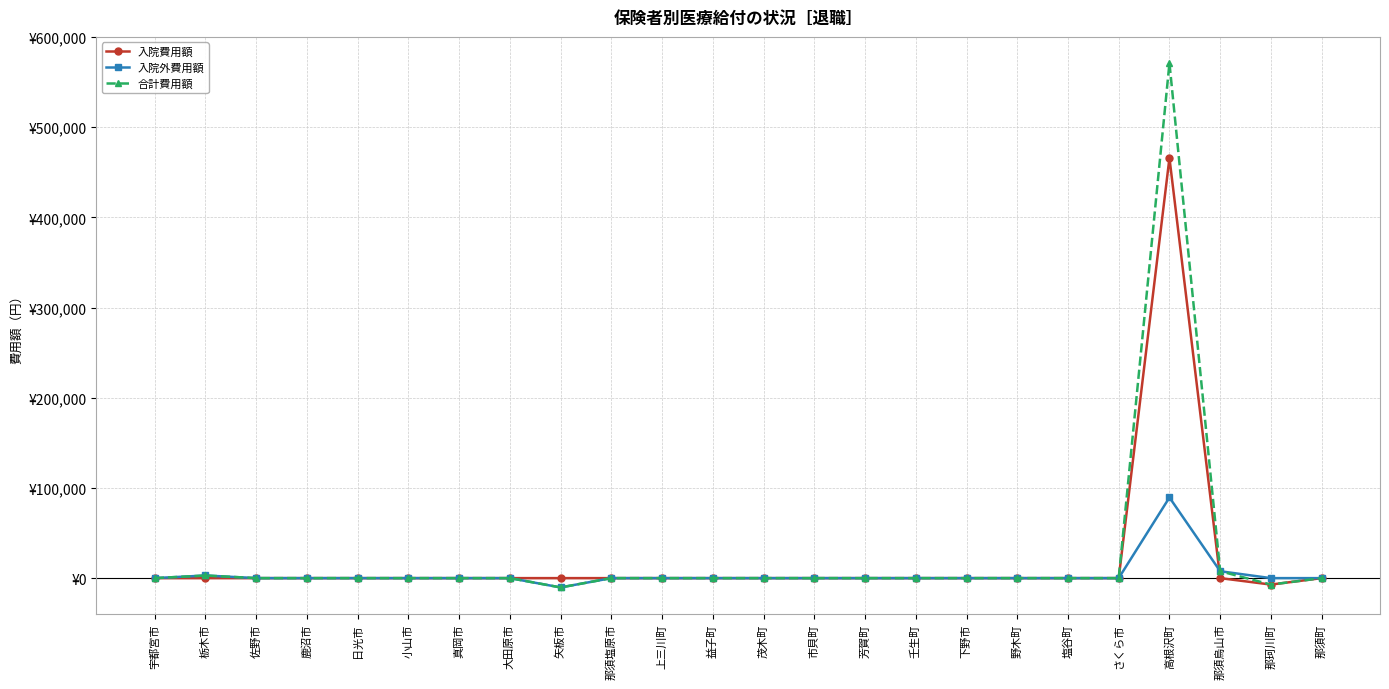

Reading left to right, what are all the values shown in this chart?

入院費用額: 宇都宮市=0	栃木市=0	佐野市=0	鹿沼市=0	日光市=0	小山市=0	真岡市=0	大田原市=0	矢板市=0	那須塩原市=0	上三川町=0	益子町=0	茂木町=0	市貝町=0	芳賀町=0	壬生町=0	下野市=0	野木町=0	塩谷町=0	さくら市=0	高根沢町=465860	那須烏山市=0	那珂川町=-7143	那須町=0
入院外費用額: 宇都宮市=0	栃木市=2920	佐野市=0	鹿沼市=0	日光市=0	小山市=0	真岡市=0	大田原市=0	矢板市=-10320	那須塩原市=0	上三川町=0	益子町=0	茂木町=0	市貝町=0	芳賀町=0	壬生町=0	下野市=0	野木町=0	塩谷町=0	さくら市=0	高根沢町=89430	那須烏山市=7650	那珂川町=0	那須町=0
合計費用額: 宇都宮市=0	栃木市=2920	佐野市=0	鹿沼市=0	日光市=0	小山市=0	真岡市=0	大田原市=0	矢板市=-10320	那須塩原市=0	上三川町=0	益子町=0	茂木町=0	市貝町=0	芳賀町=0	壬生町=0	下野市=0	野木町=0	塩谷町=0	さくら市=0	高根沢町=571120	那須烏山市=7650	那珂川町=-7143	那須町=0